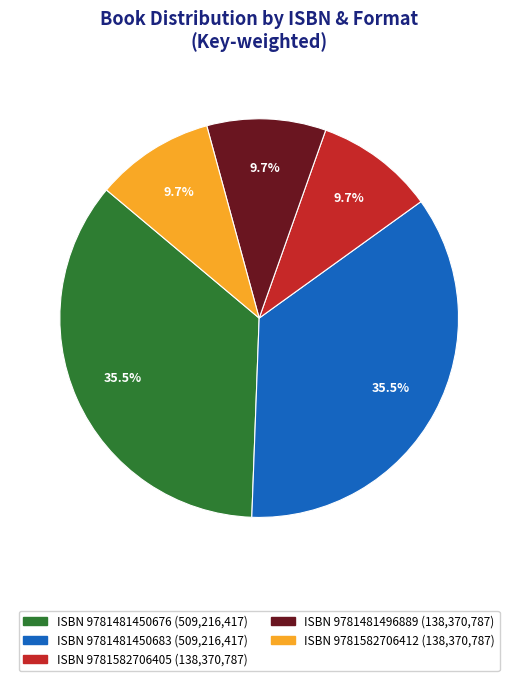

Is there a majority slice in this chart?

No